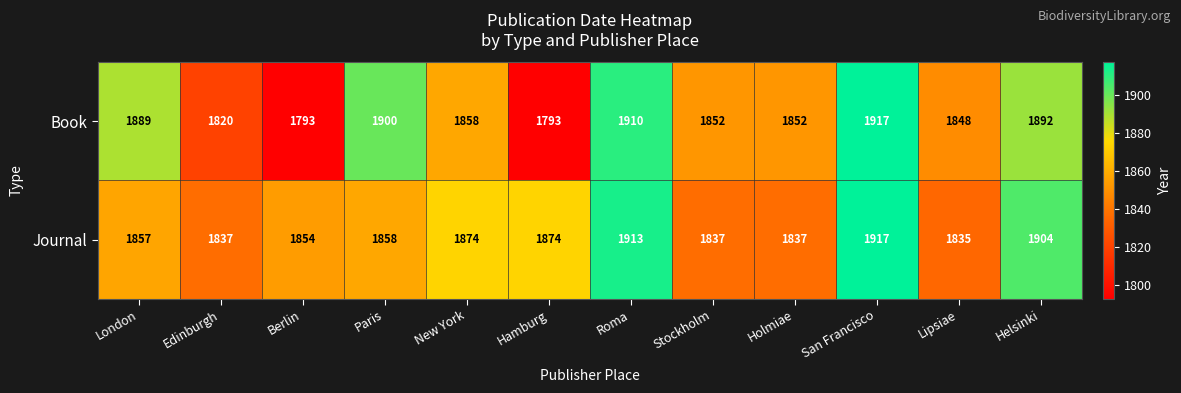

Reading left to right, what are all the values shown in this chart?

Book: London=1889	Edinburgh=1820	Berlin=1793	Paris=1900	New York=1858	Hamburg=1793	Roma=1910	Stockholm=1852	Holmiae=1852	San Francisco=1917	Lipsiae=1848	Helsinki=1892
Journal: London=1857	Edinburgh=1837	Berlin=1854	Paris=1858	New York=1874	Hamburg=1874	Roma=1913	Stockholm=1837	Holmiae=1837	San Francisco=1917	Lipsiae=1835	Helsinki=1904